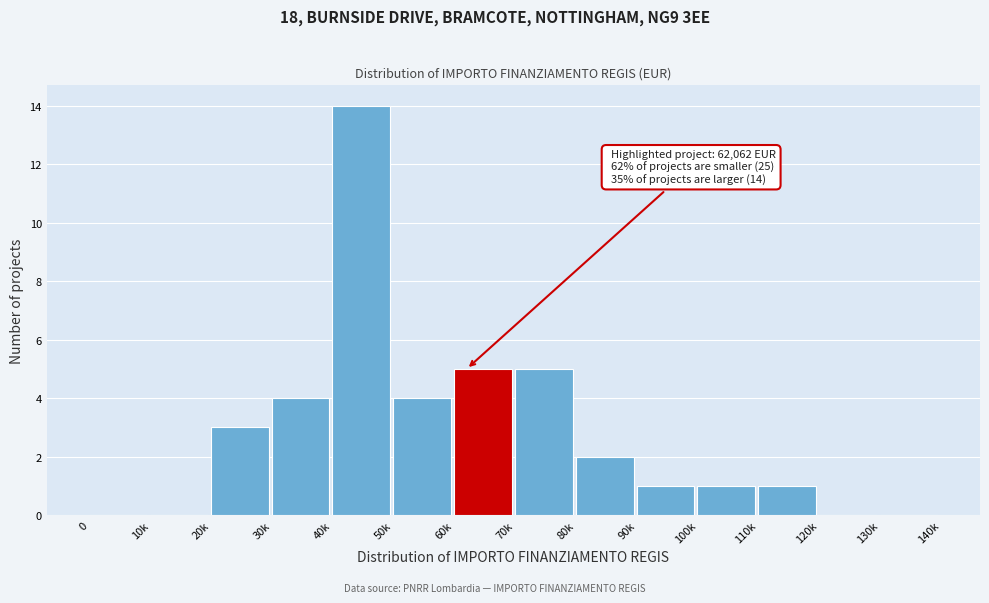

Reading right to left, transcribe all the data shown in this chart.

130k=0	120k=0	110k=1	100k=1	90k=1	80k=2	70k=5	60k=5	50k=4	40k=14	30k=4	20k=3	10k=0	0=0